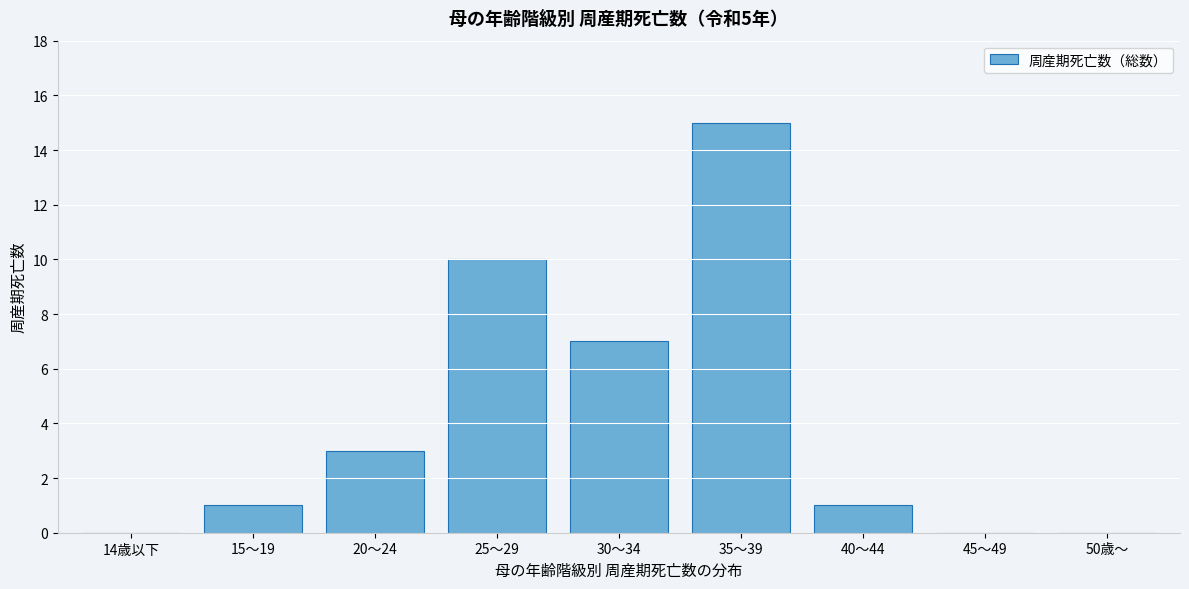

Reading left to right, transcribe all the data shown in this chart.

14歳以下=0	15～19=1	20～24=3	25～29=10	30～34=7	35～39=15	40～44=1	45～49=0	50歳～=0